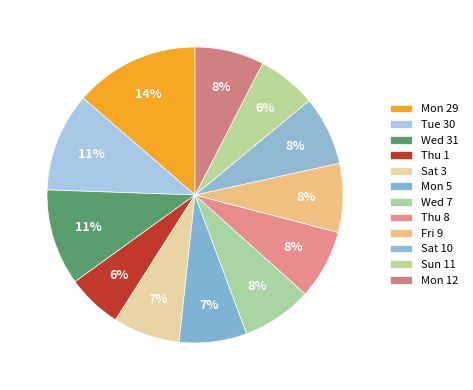

Which slice is the largest?

Mon 29